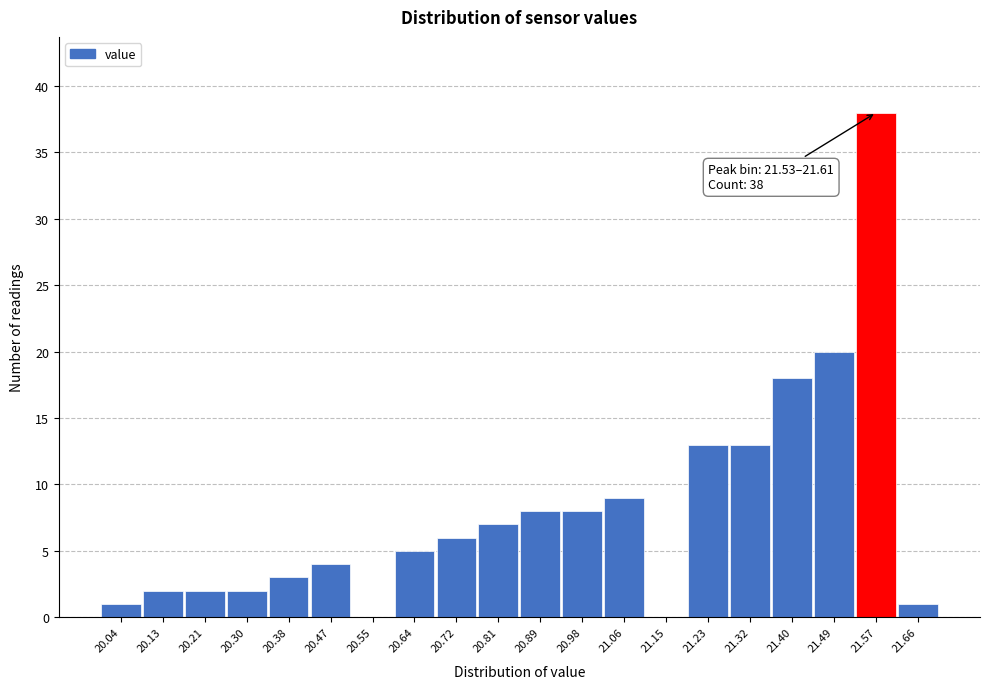

Which range on the x-axis has the tallest bar?

21.530 to 21.615